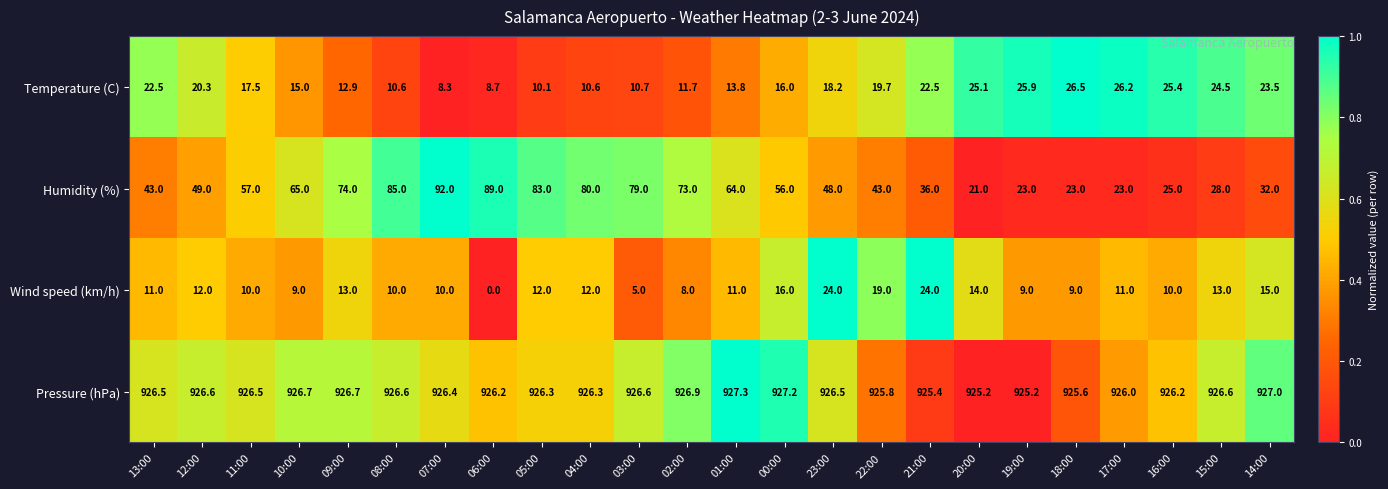

The value of Pressure (hPa) at 21:00 is 925.4. True or false?

True